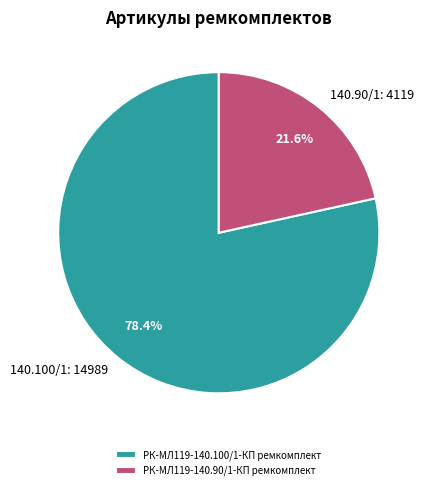

Approximately how many times larger is the value at РК-МЛ119-140.100/1-КП ремкомплект compared to РК-МЛ119-140.90/1-КП ремкомплект?

3.6